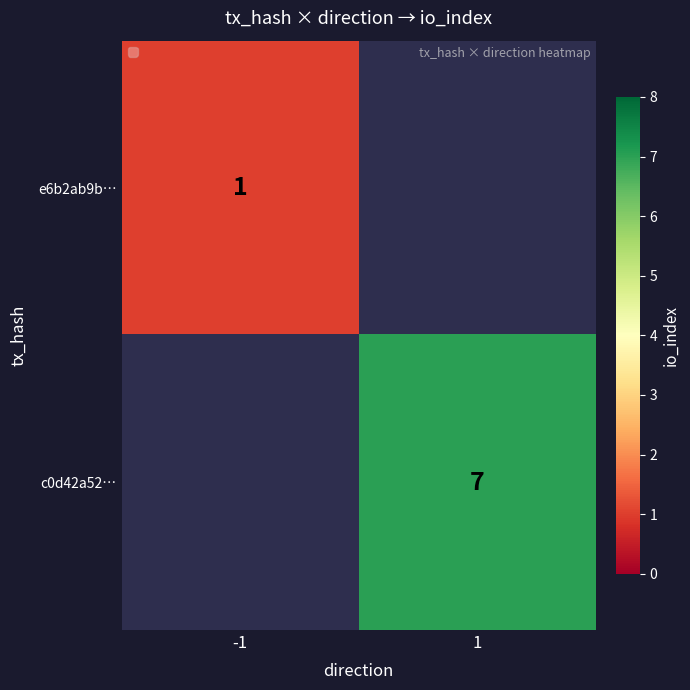

Is it true that e6b2ab9b… equals 1 at -1?

True